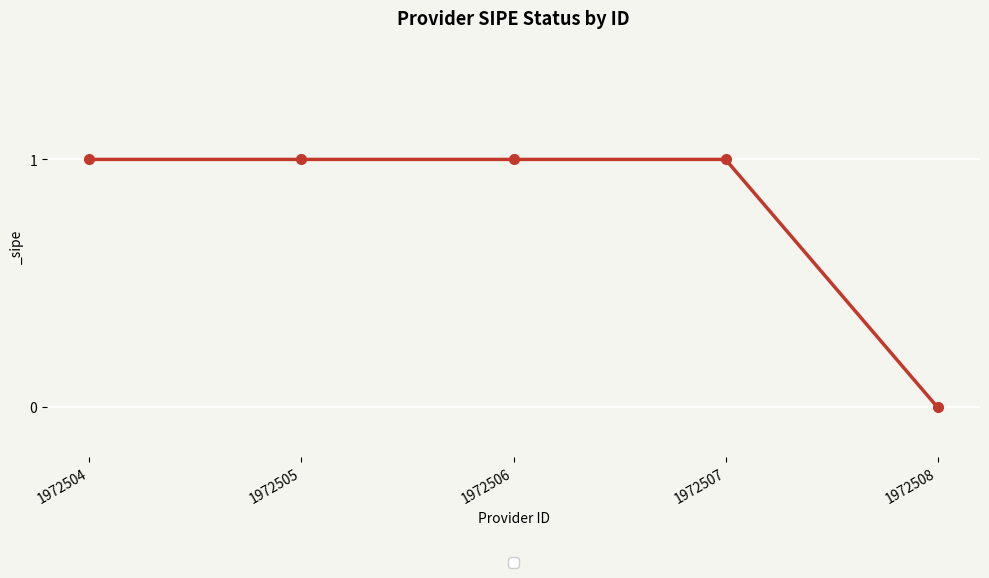

How many values are above zero?

4